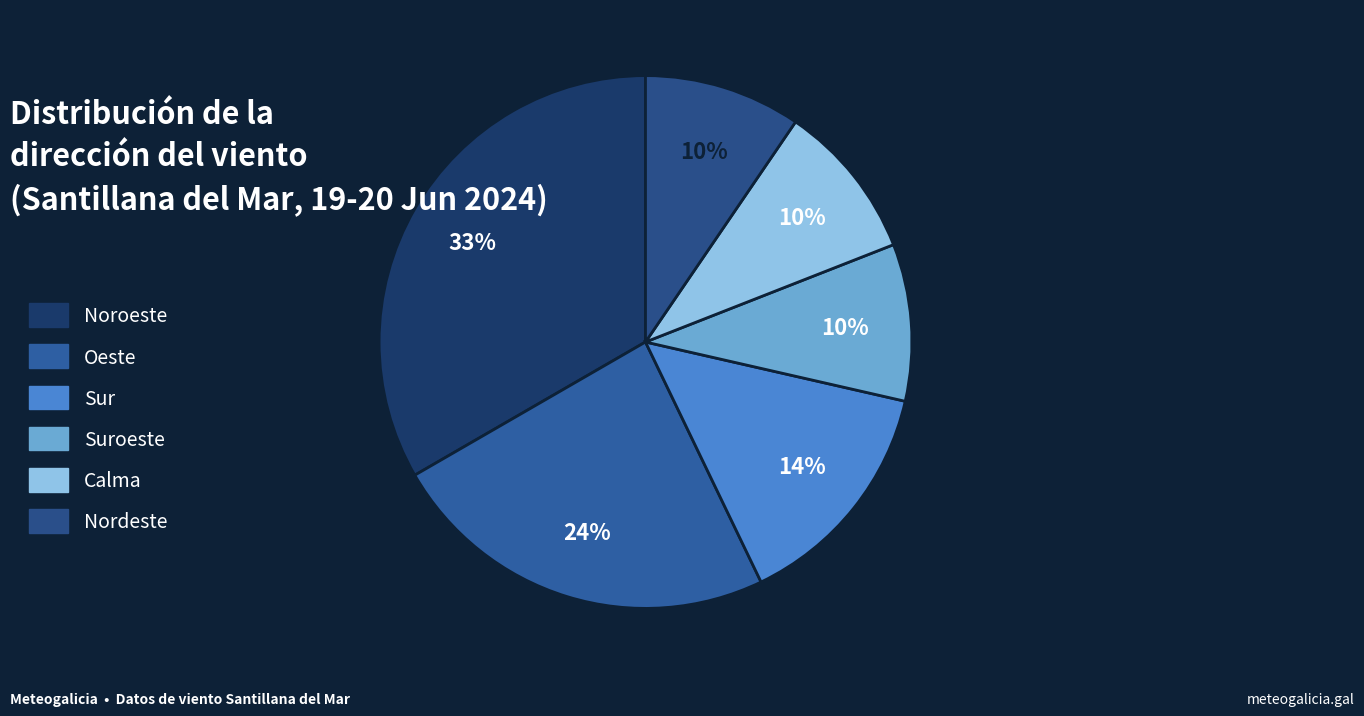

How many slices are in this pie chart?

6